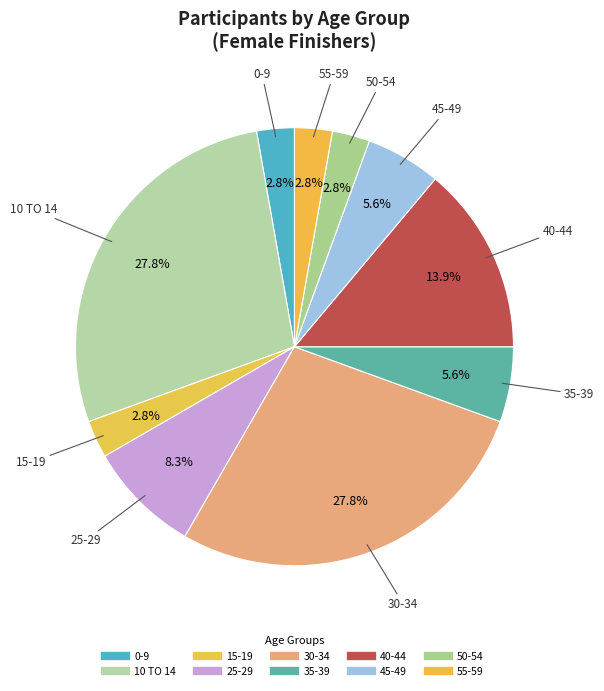

Count the number of slices in the pie.

10